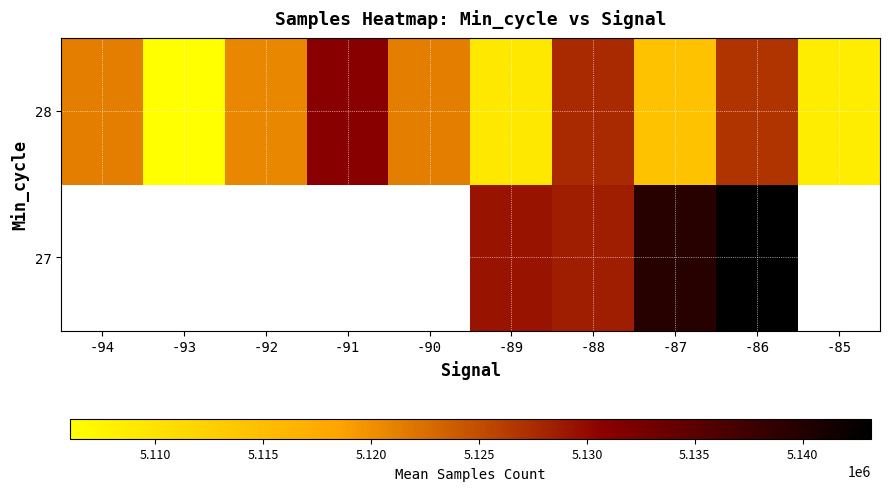

What is the total value across all series at -87?

10253968.2